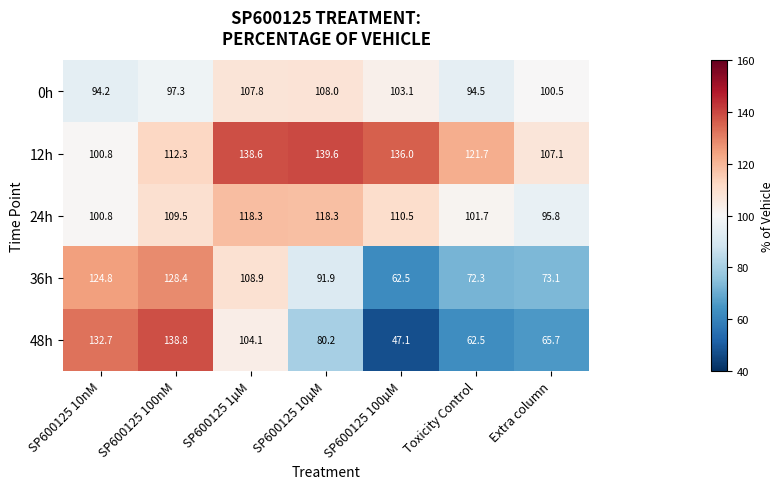

What is the difference between the highest and lowest values at Toxicity Control?

59.2